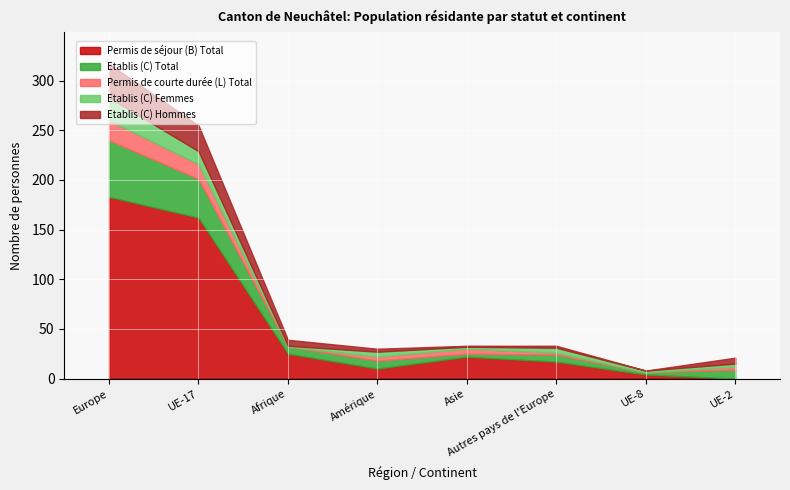

What is the average value of the Etablis (C) Hommes series?

10